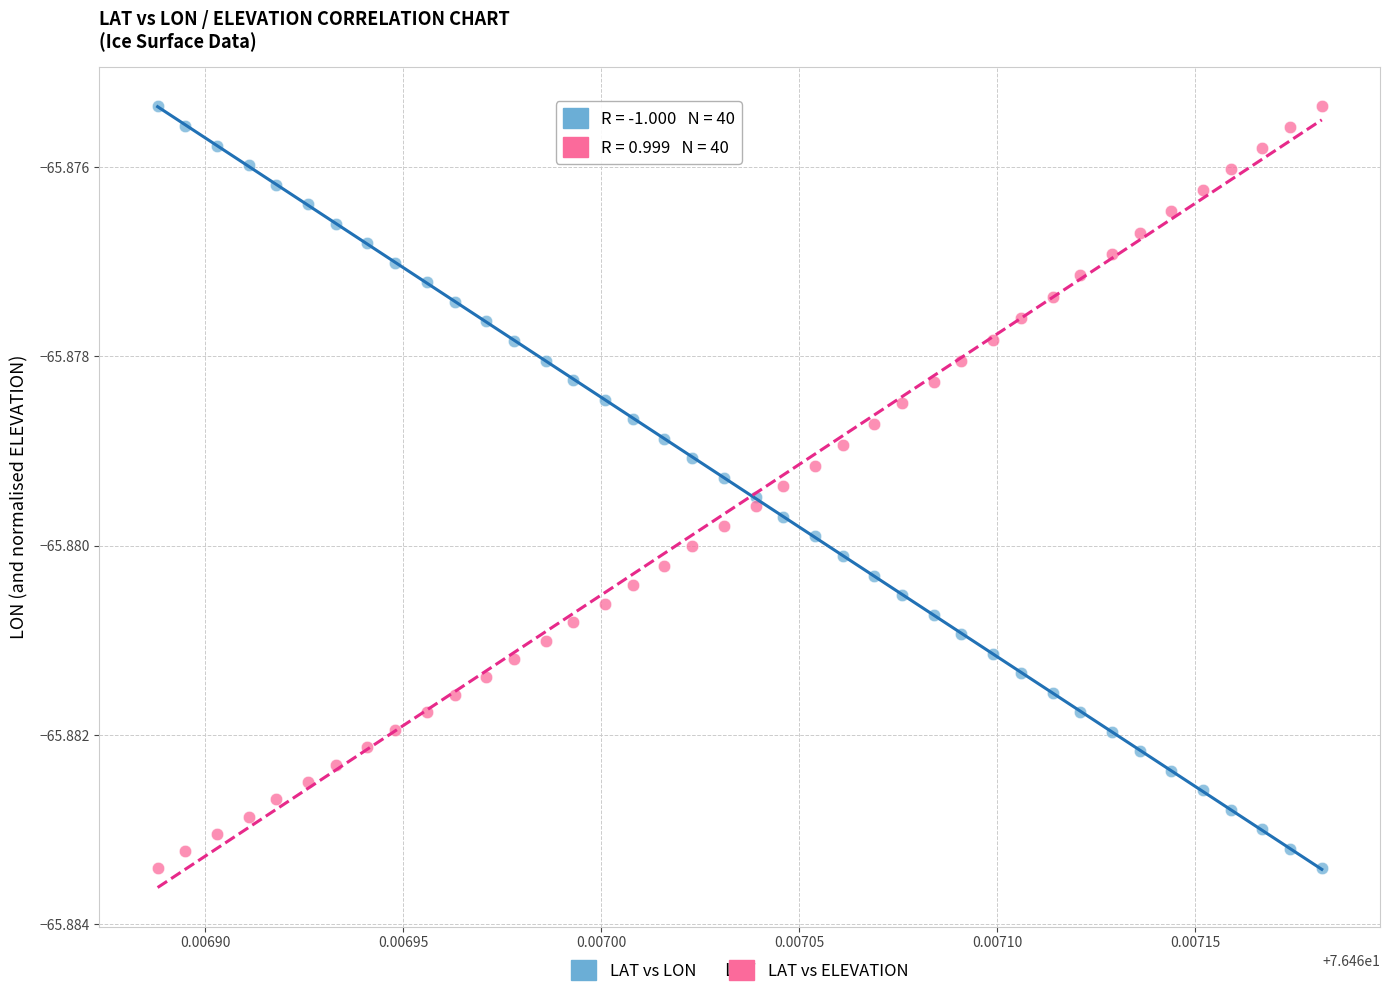

What are all the series names shown in the legend?

LAT vs LON, LAT vs ELEVATION